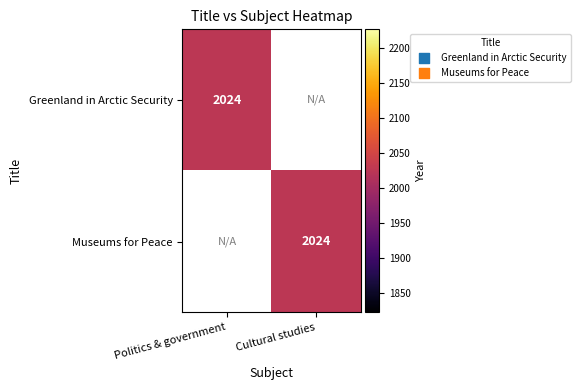

What is the total value across all series at Politics & government?

2024